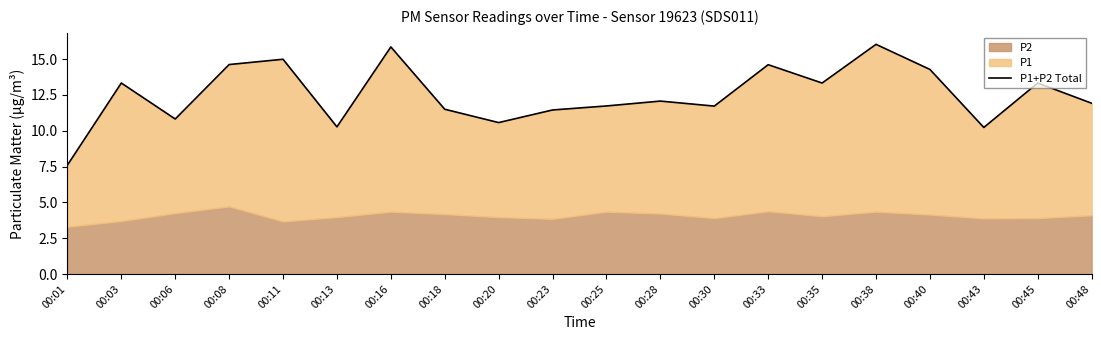

What is the average value?

12.5